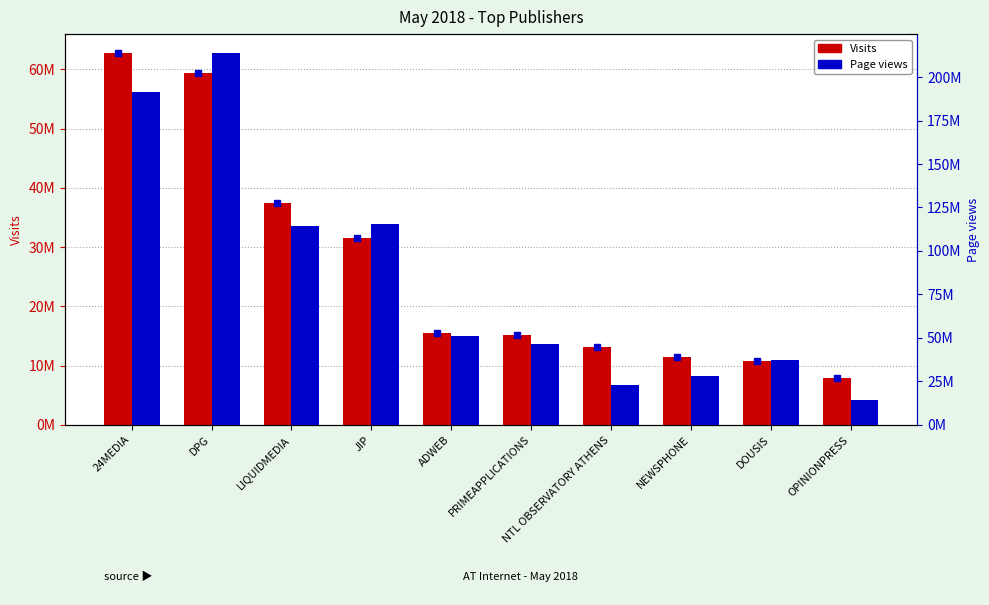

What is the difference between the maximum and minimum values in the Visits series?

54837622